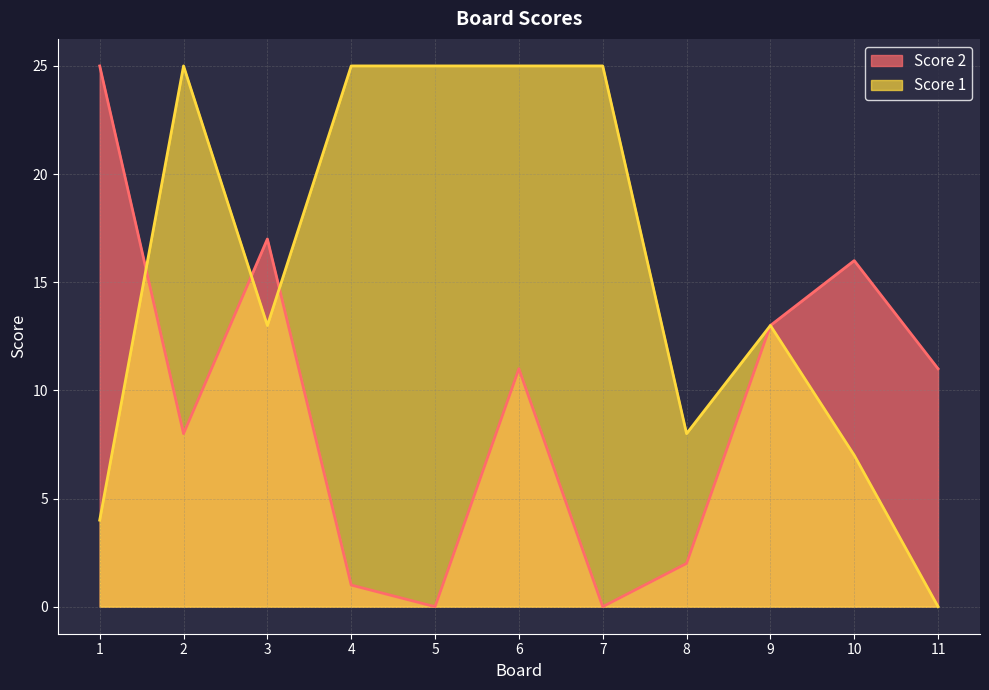

The Score 1 series shows 8 at 8. True or false?

True